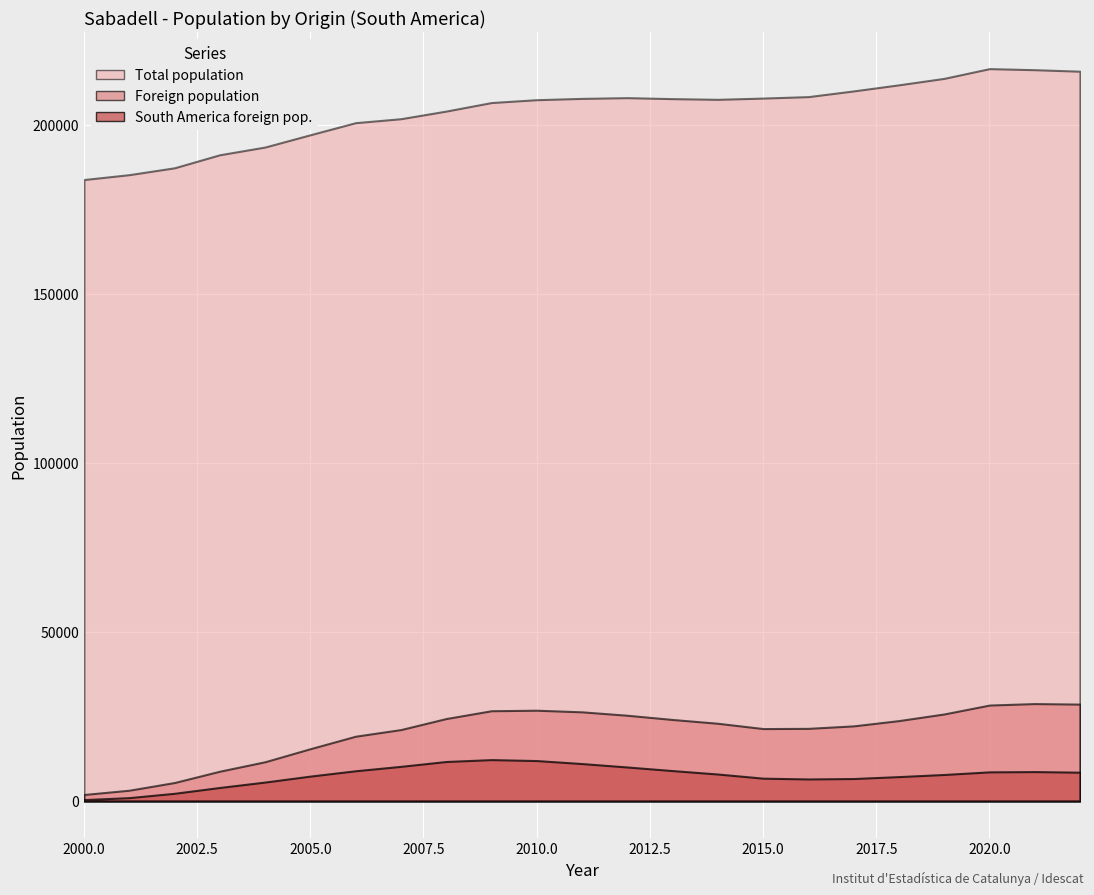

What is the total value across all series at 2005?

219777